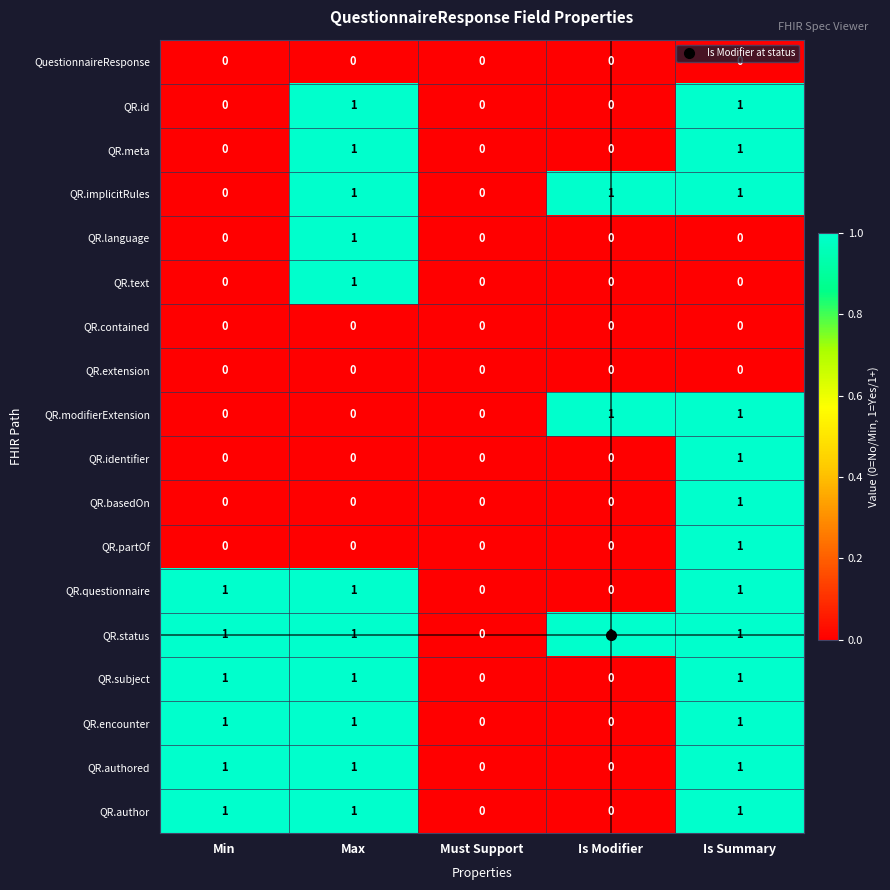

Is it true that QR.text equals -1 at Must Support?

False